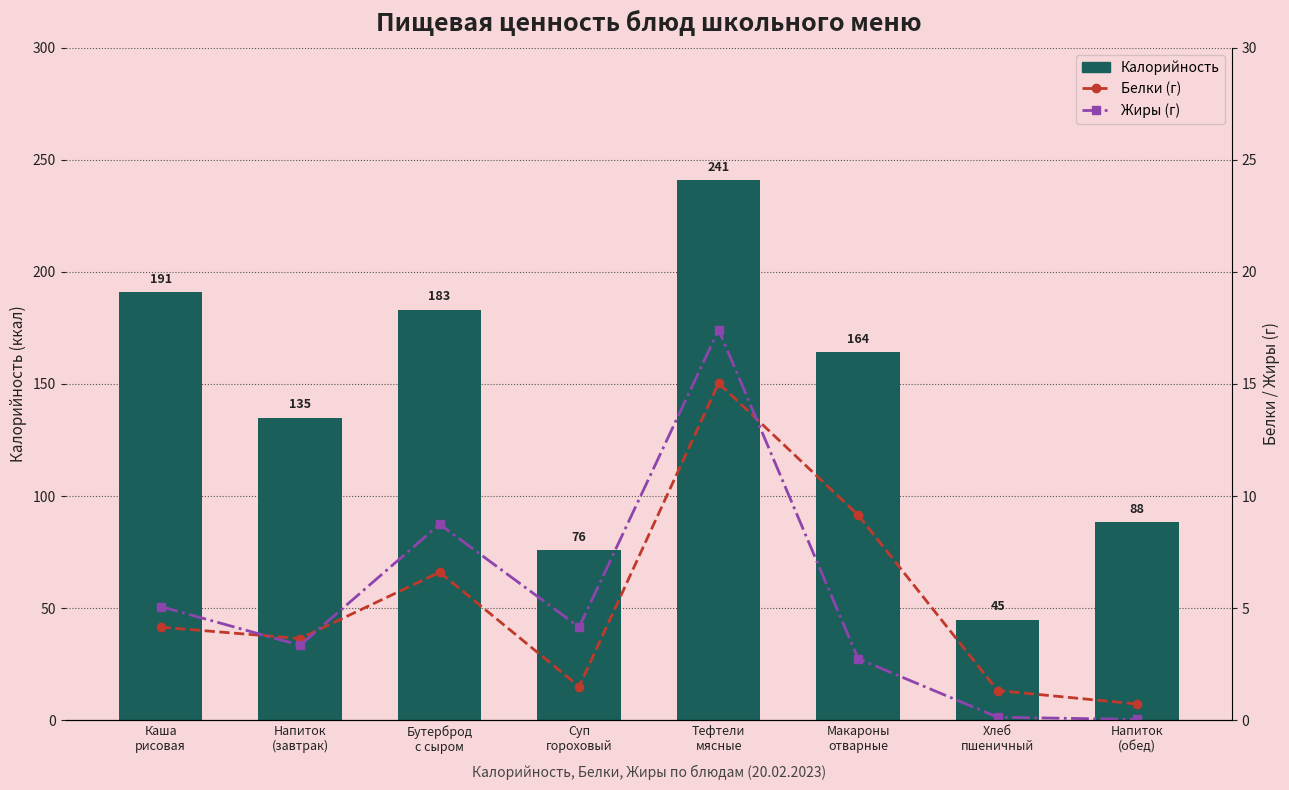

Between Суп
гороховый and Хлеб
пшеничный, which series saw the biggest shift?

Калорийность